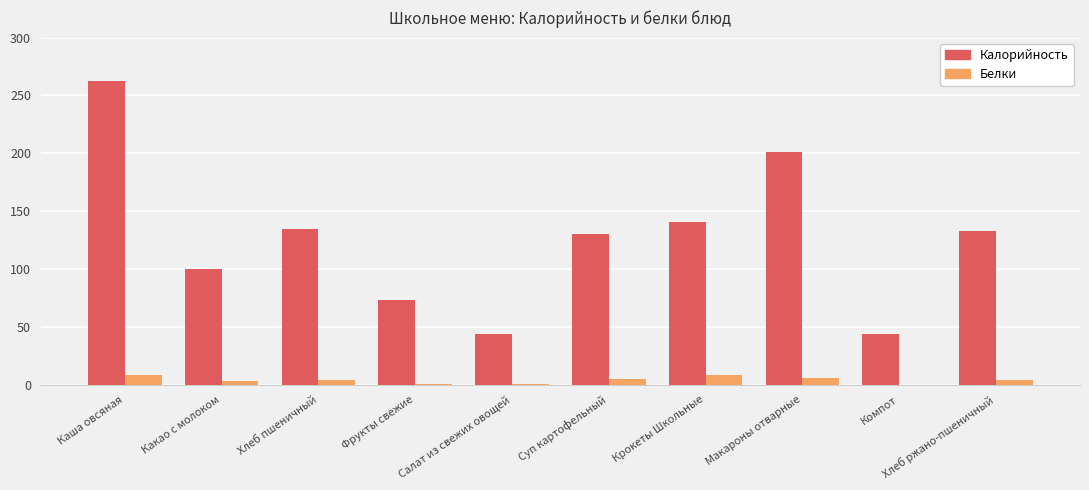

At which category is the sum across all series the highest?

Каша овсяная